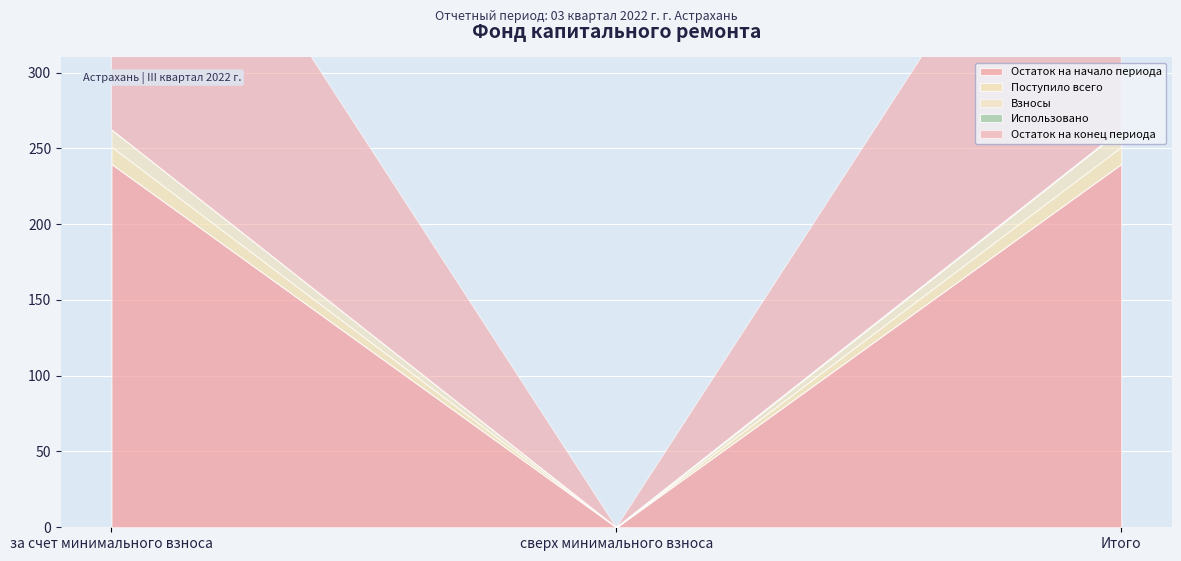

At which label does Остаток на конец периода reach its peak?

за счет минимального взноса